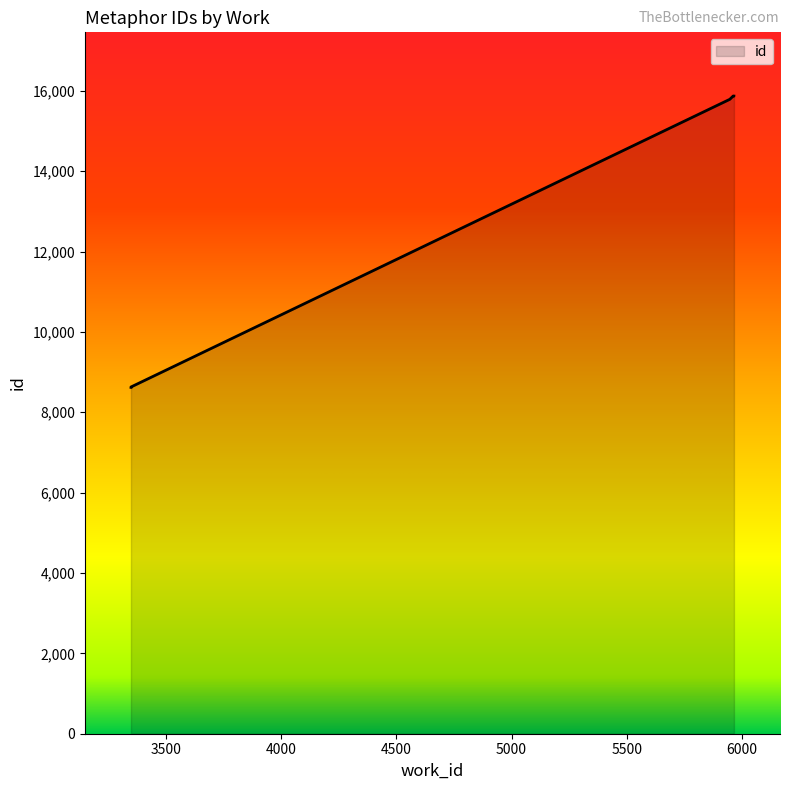

What is the greatest value displayed?

15869